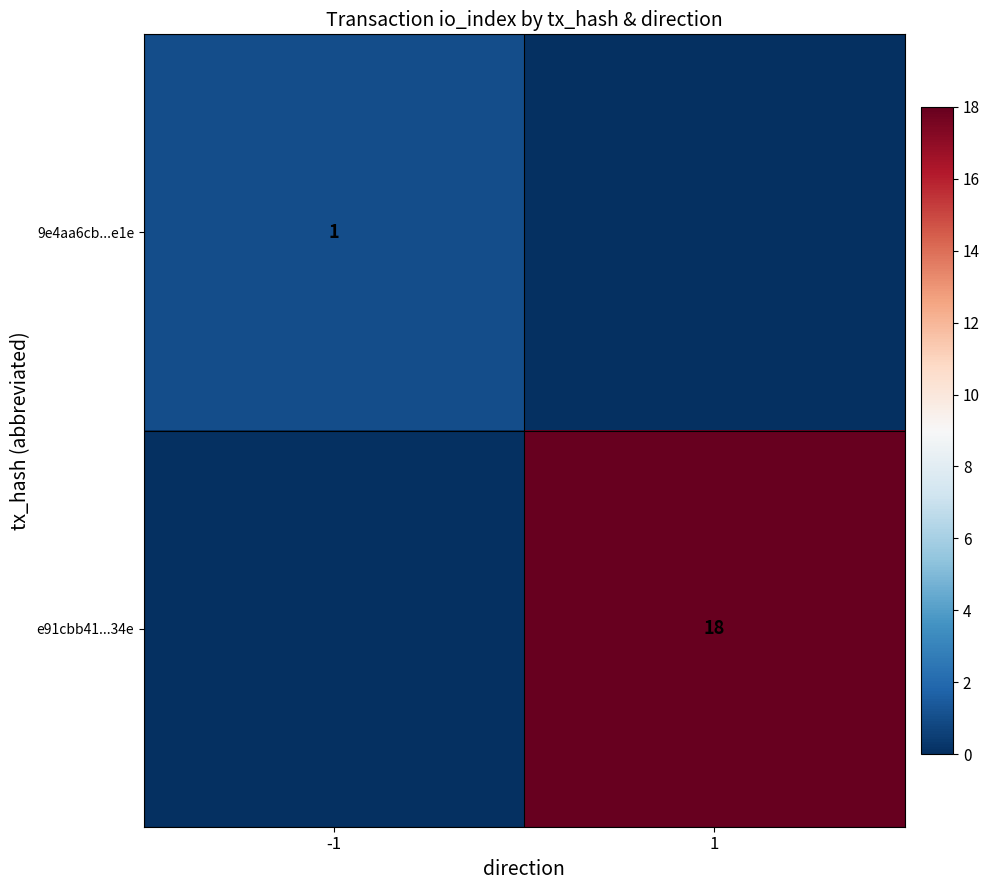

Rank the series at -1 from lowest to highest value.

e91cbb41...34e, 9e4aa6cb...e1e